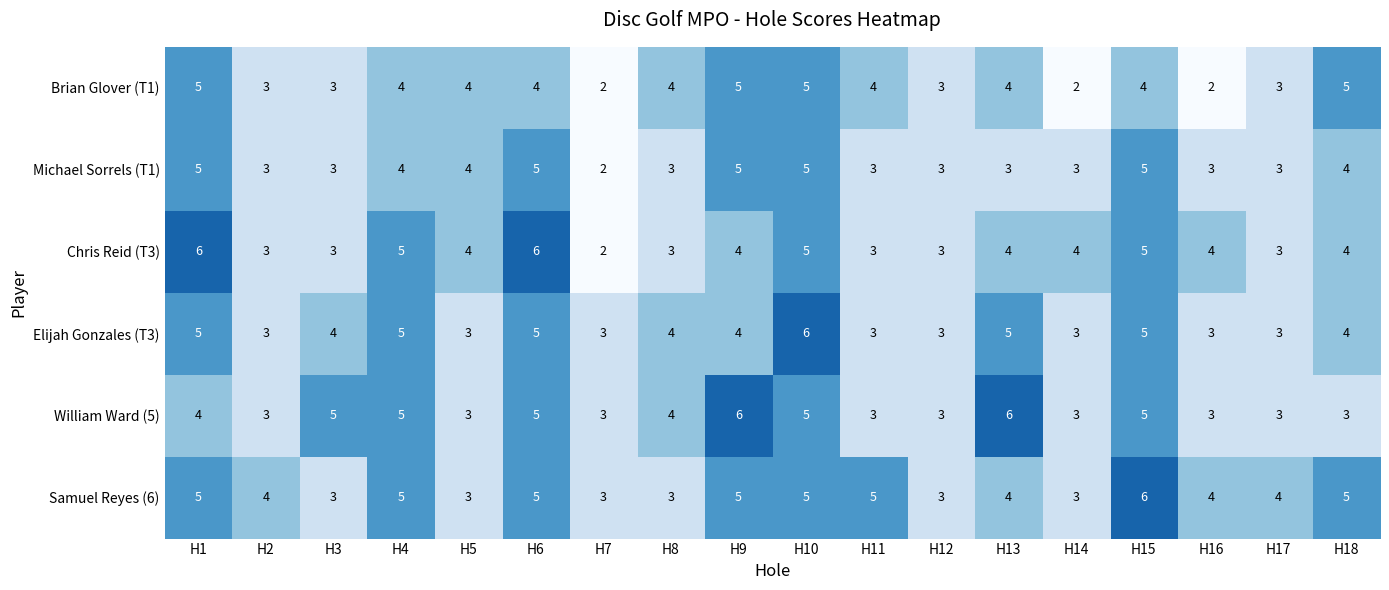

What is the average value of the Elijah Gonzales (T3) series?

4